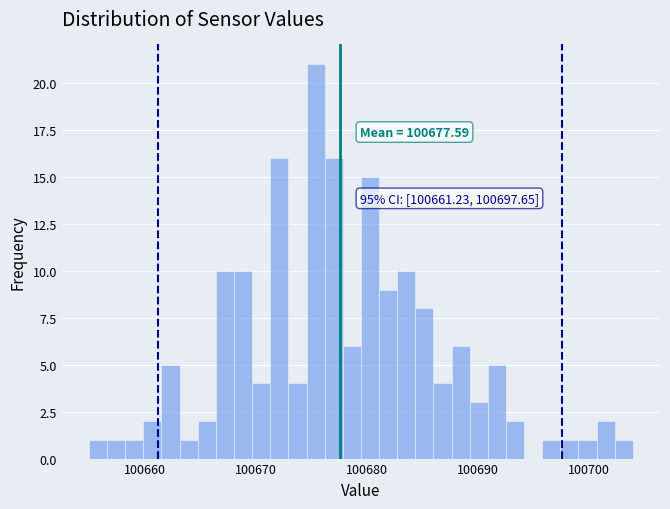

Around what value on the x-axis is the tallest bar? Give the approximate position of its centre, as read against the axis.

100675